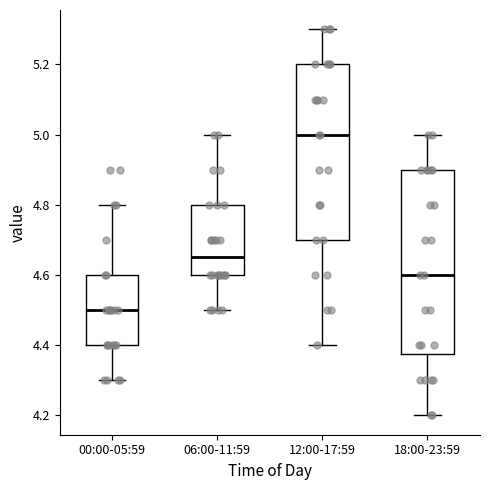

Which box has the highest median line?

12:00-17:59